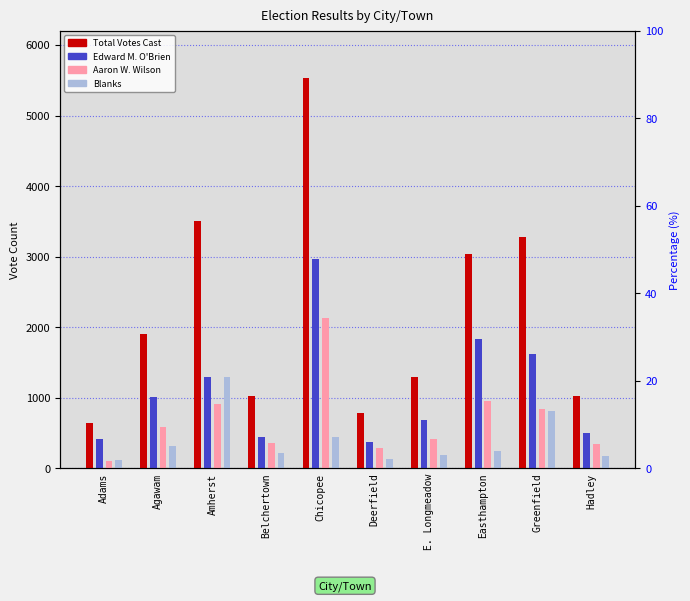

What is the difference between the highest and lowest values at Belchertown?

810